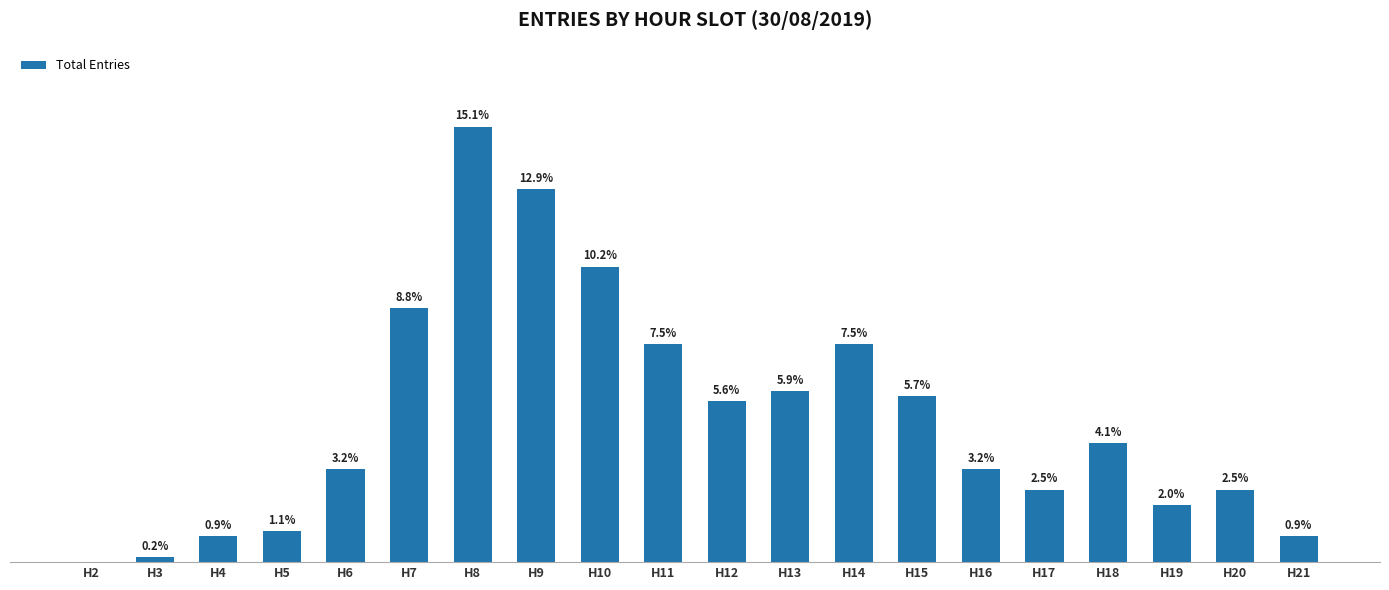

Reading left to right, list all the values displayed in this chart.

0	1	5	6	18	49	84	72	57	42	31	33	42	32	18	14	23	11	14	5